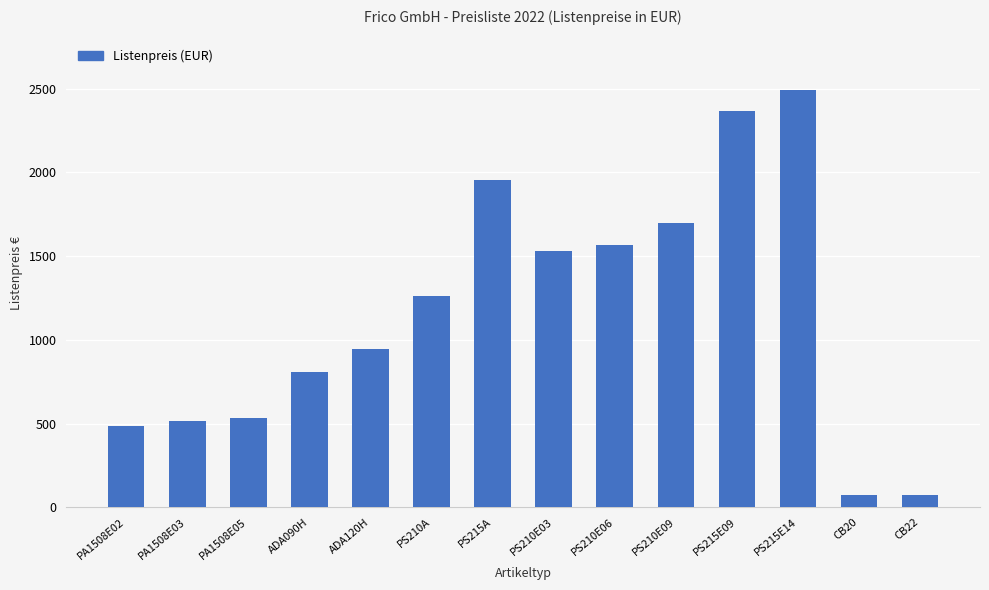

Are the bars horizontal?

No